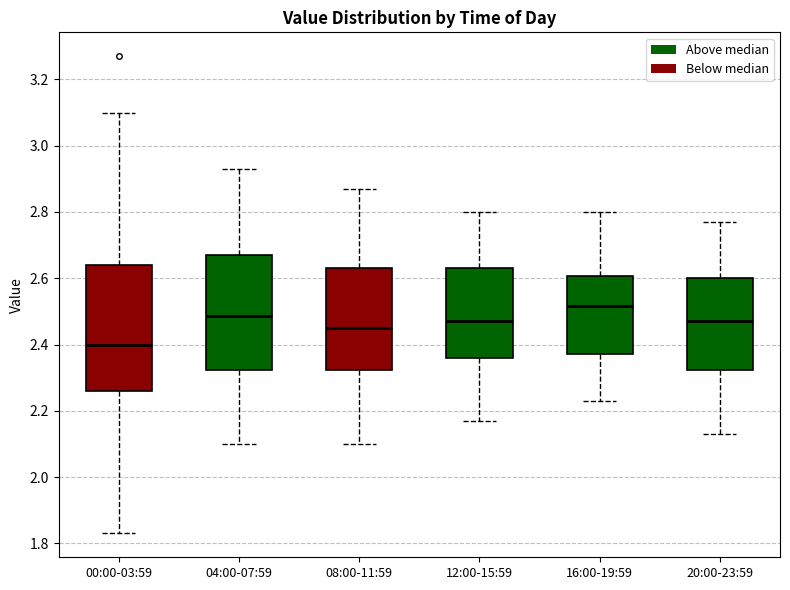

Comparing the boxes themselves (not the whiskers), which one is the tallest?

00:00-03:59